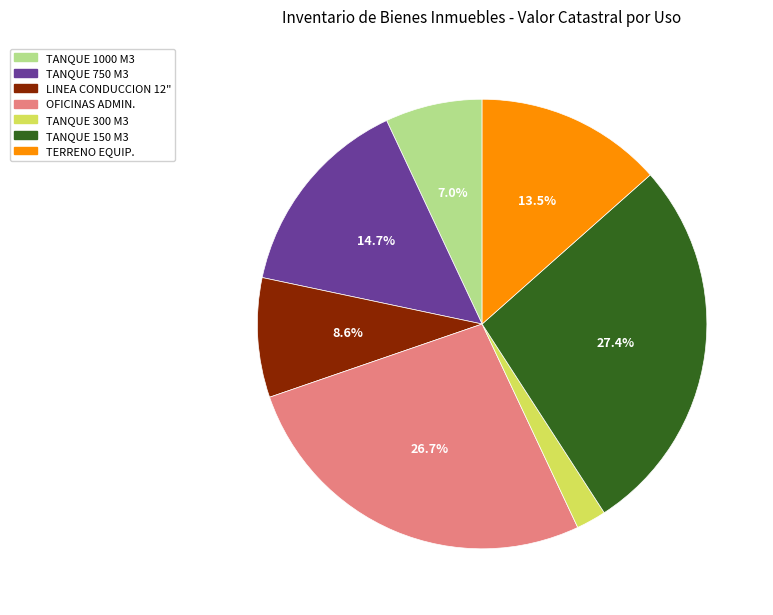

To the nearest percent, what is the difference between the largest and smallest slice percentages?

25%